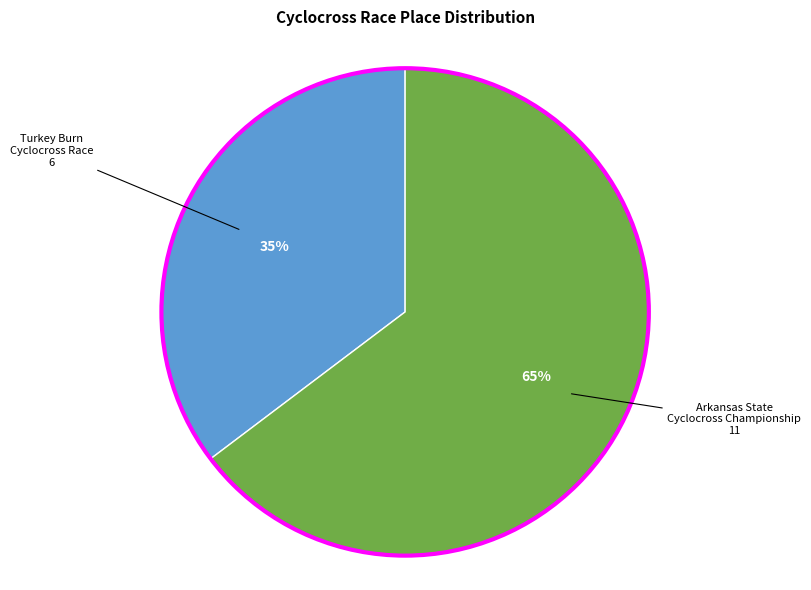

Is there any slice that represents more than half of the pie?

Yes